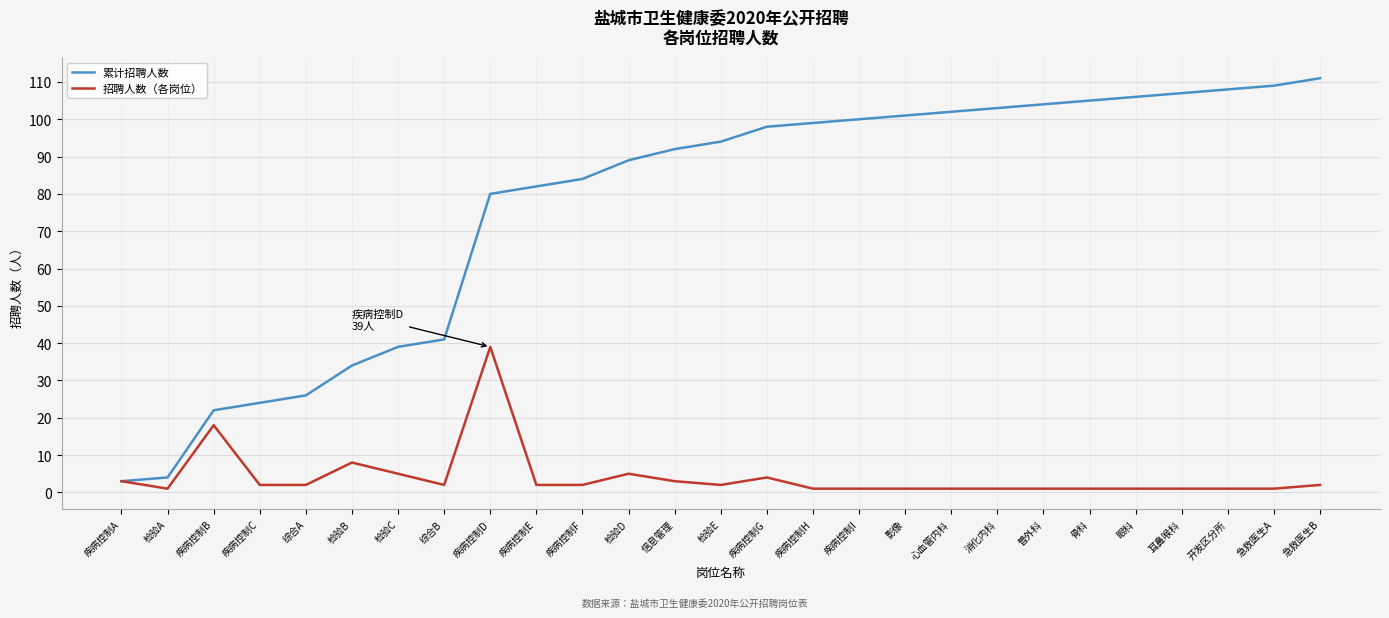

Rank the categories by 累计招聘人数 value from lowest to highest.

疾病控制A, 检验A, 疾病控制B, 疾病控制C, 综合A, 检验B, 检验C, 综合B, 疾病控制D, 疾病控制E, 疾病控制F, 检验D, 信息管理, 检验E, 疾病控制G, 疾病控制H, 疾病控制I, 影像, 心血管内科, 消化内科, 普外科, 骨科, 眼科, 耳鼻喉科, 开发区分所, 急救医生A, 急救医生B